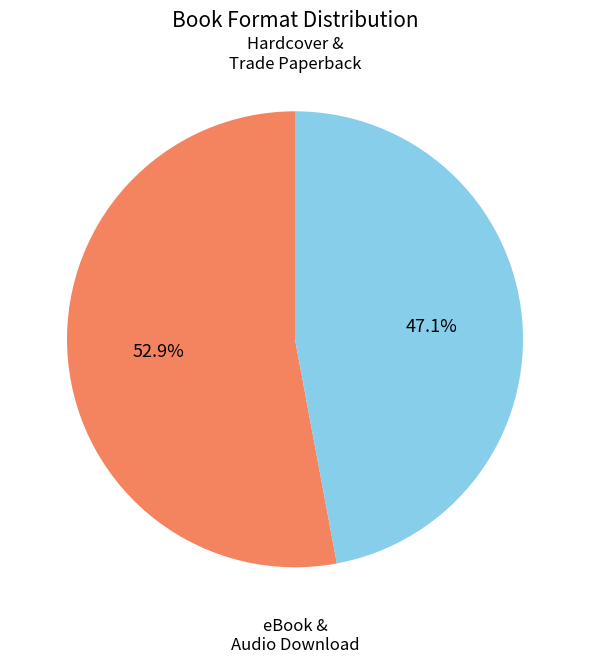

Is there a majority slice in this chart?

Yes